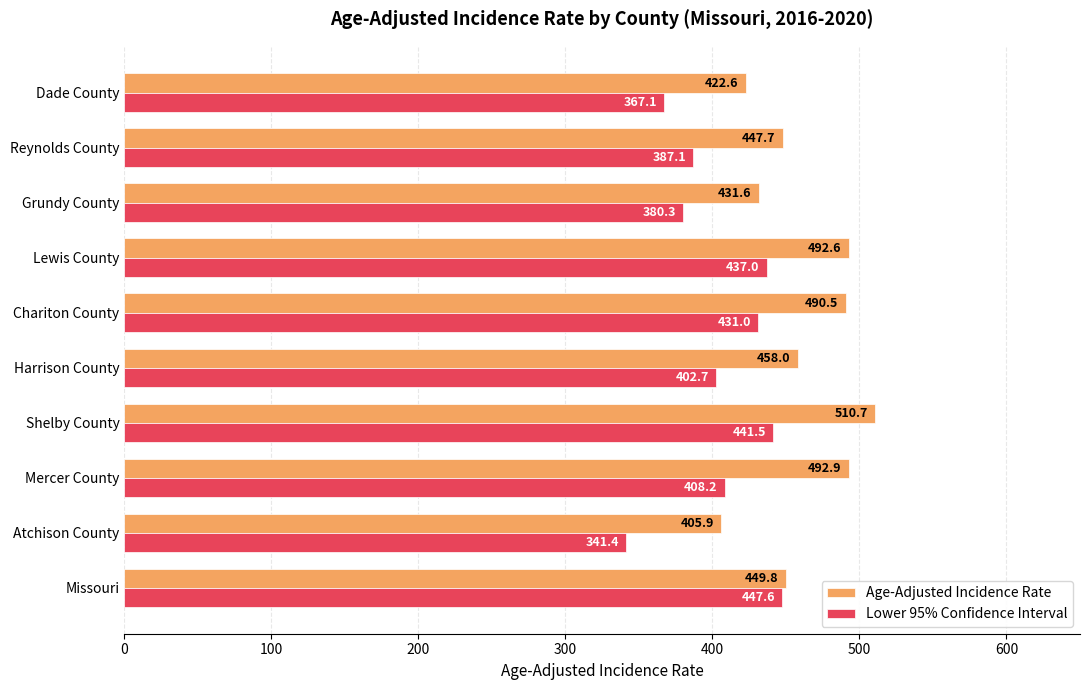

Rank the series by their maximum value, from lowest to highest.

Lower 95% Confidence Interval, Age-Adjusted Incidence Rate